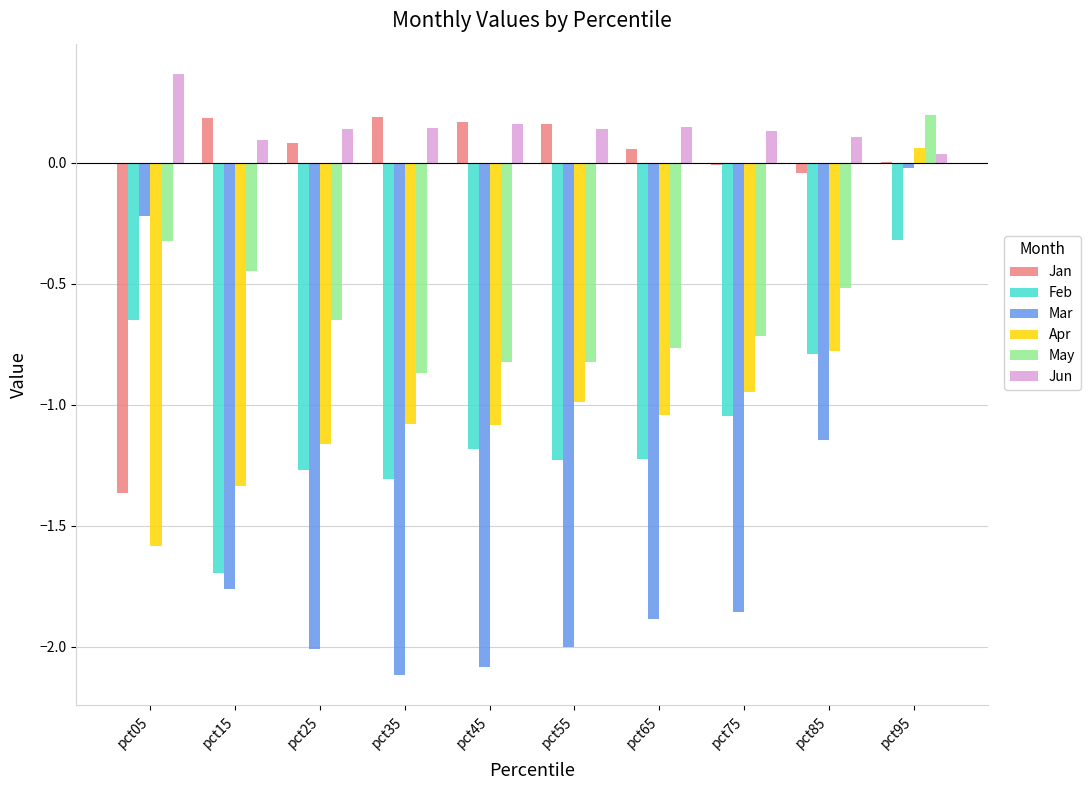

At which category is the sum across all series the highest?

pct95